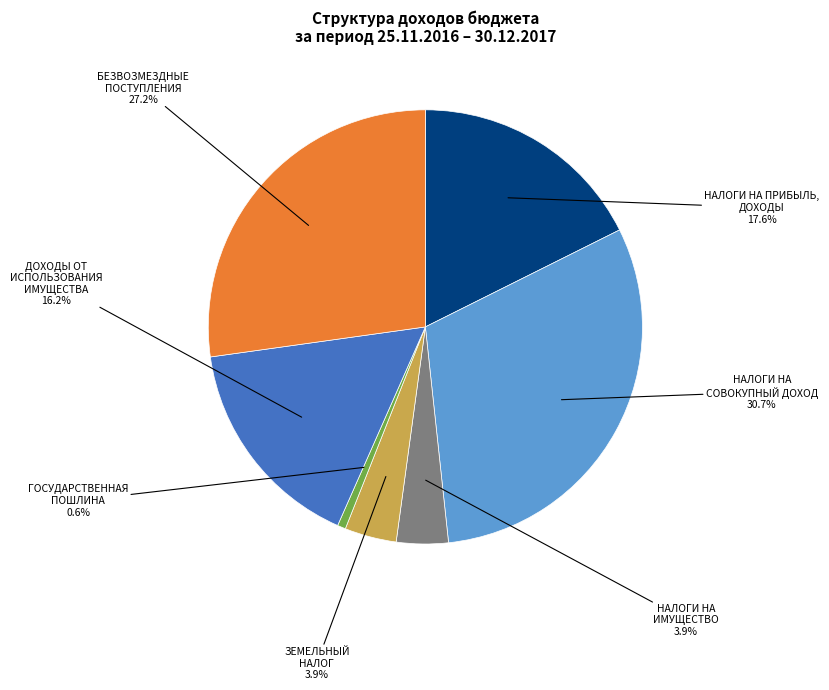

Does any single category account for the majority?

No